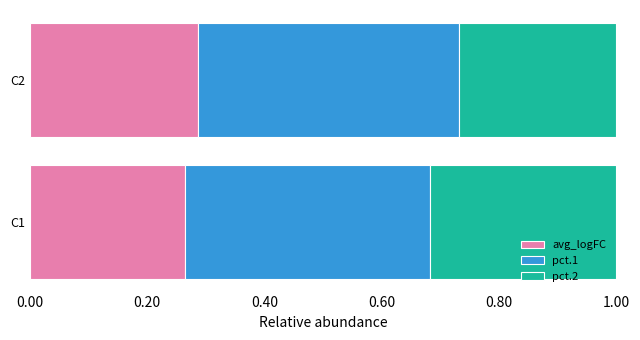

The value of avg_logFC at C1 is 0.4. True or false?

False